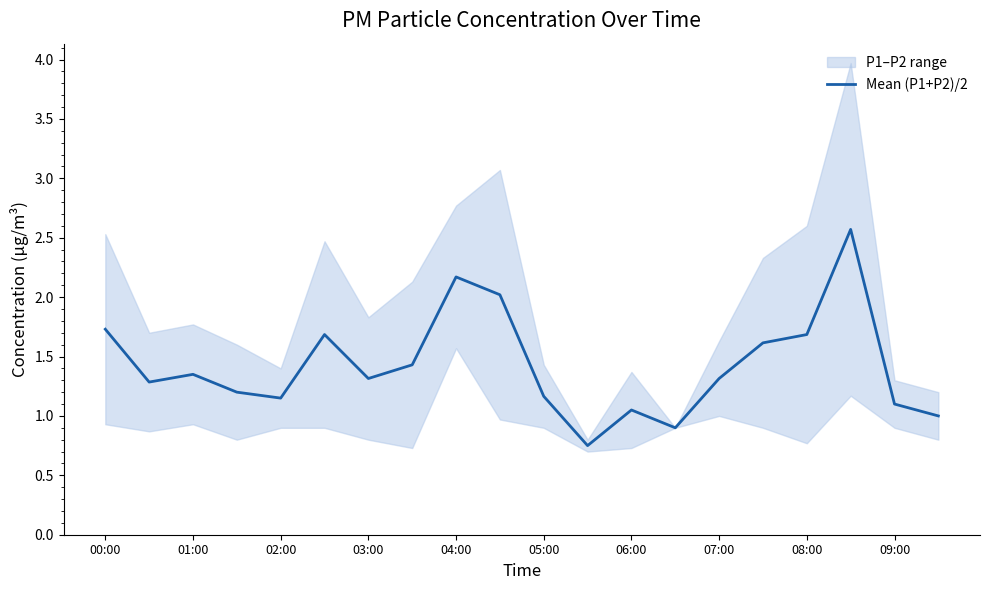

True or false: the data has more than 1 interior local peaks.

True